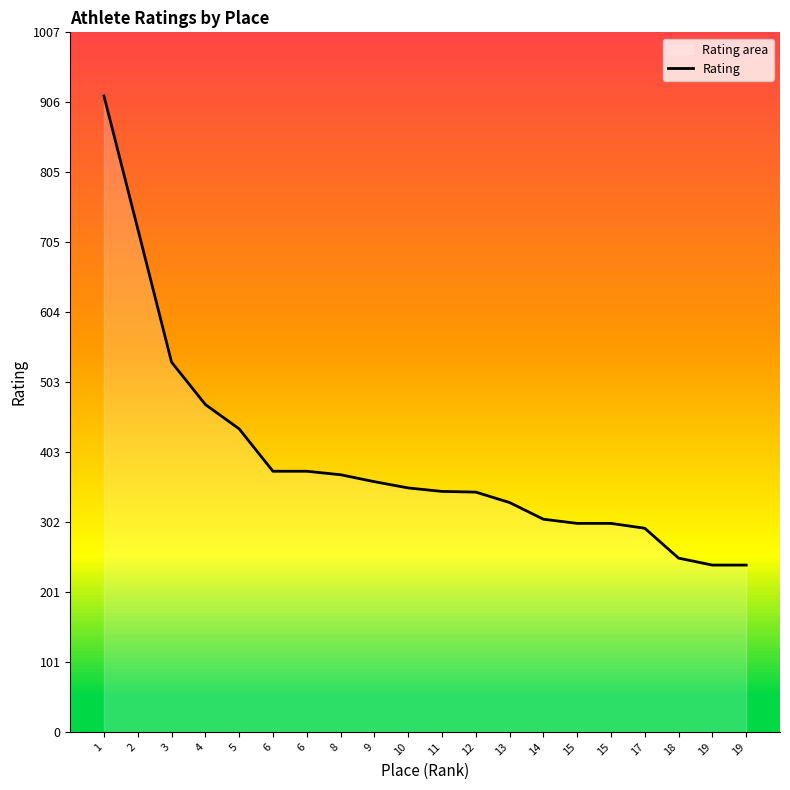

Reading right to left, extract all data points from this chart.

19=240	19=240	18=250	17=293	15=300	15=300	14=306	13=330	12=345	11=346	10=351	9=360	8=370	6=375	6=375	5=436	4=471	3=532	2=724	1=915